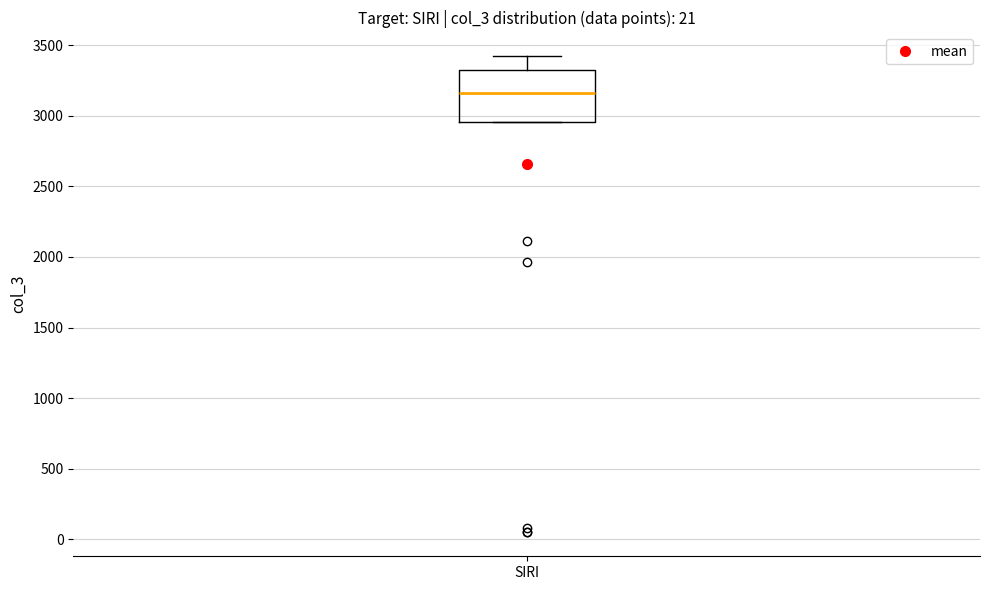

Transcribe this box plot: give where the median line is, the range the box spans, and where the two whiskers end, as read against the y-axis. The values are not printed on the chart, so give them approximately, as read against the axis.

median 3150, box 2950 to 3350, whiskers 2950 to 3400